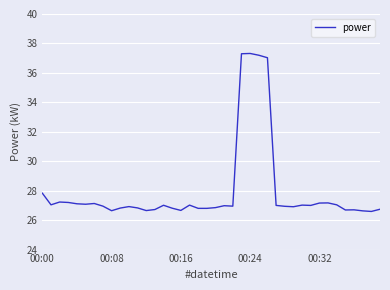

What is the minimum value shown in the chart?

26.6